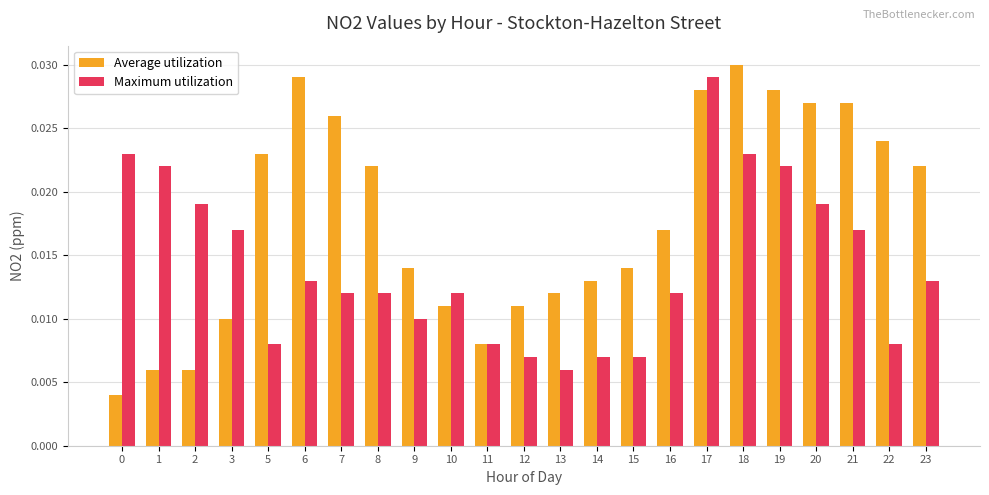

How many Average utilization values are between 0 and 1?

23